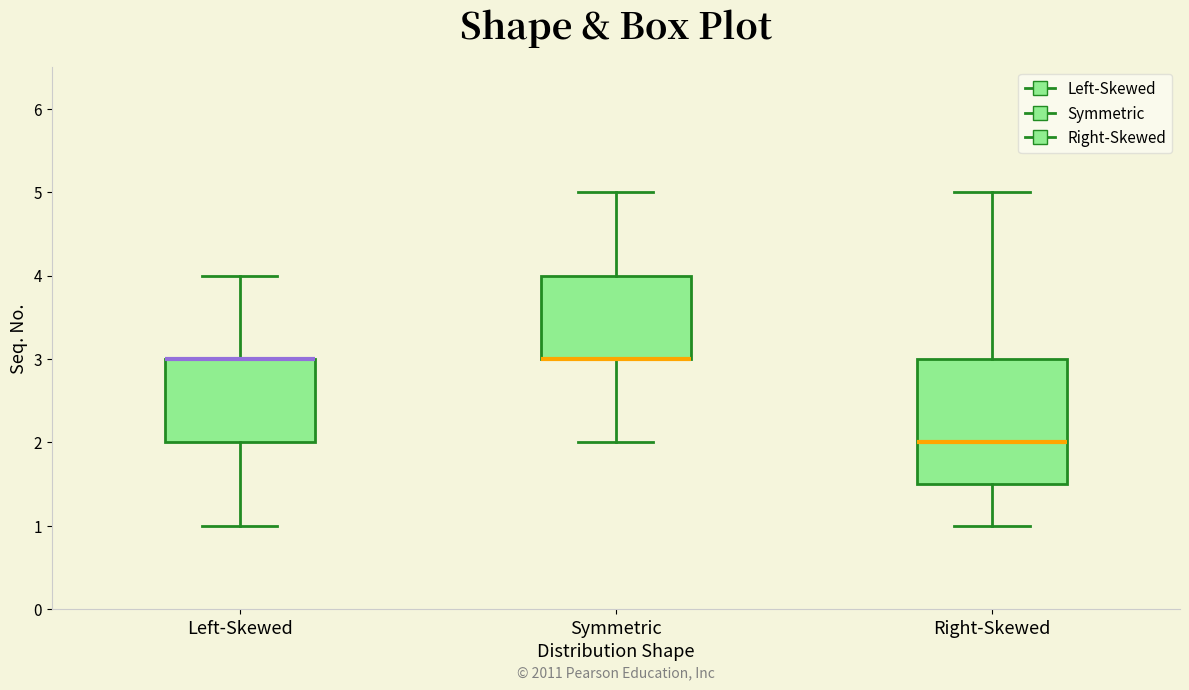

Comparing the boxes themselves (not the whiskers), which one is the tallest?

Right-Skewed